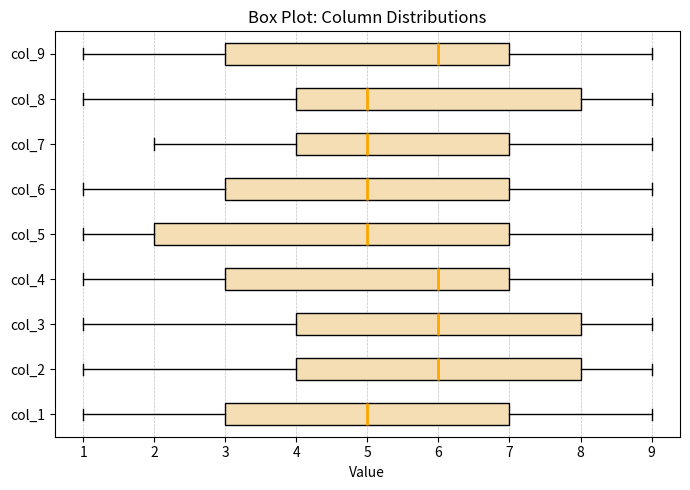

Where does the median line of the box for col_3 sit on the x-axis? The values are not printed on the chart, so give them approximately, as read against the axis.

6